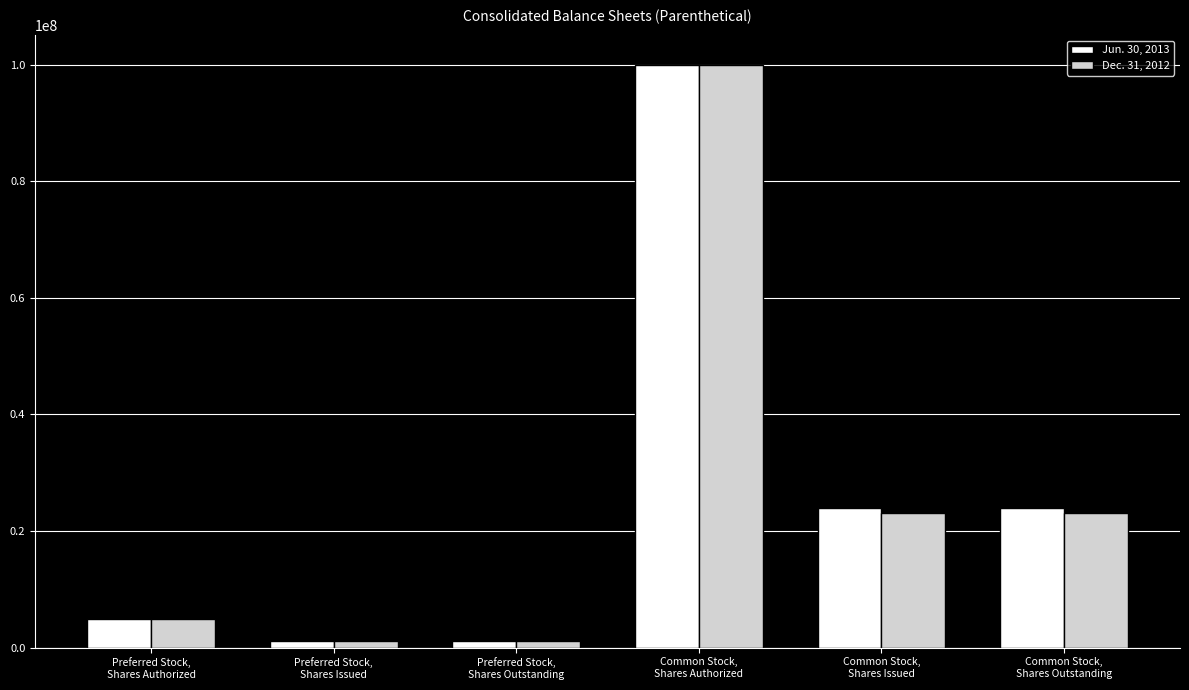

Reading right to left, extract all data points from this chart.

Jun. 30, 2013: 24031863	24031863	100000000	1200000	1200000	5000000
Dec. 31, 2012: 23031863	23031863	100000000	1200000	1200000	5000000